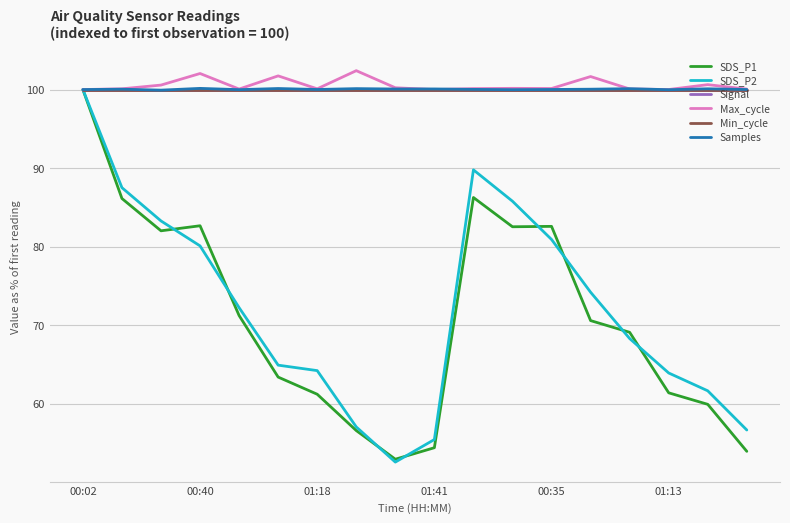

Does the chart display data point markers on the line(s)?

No